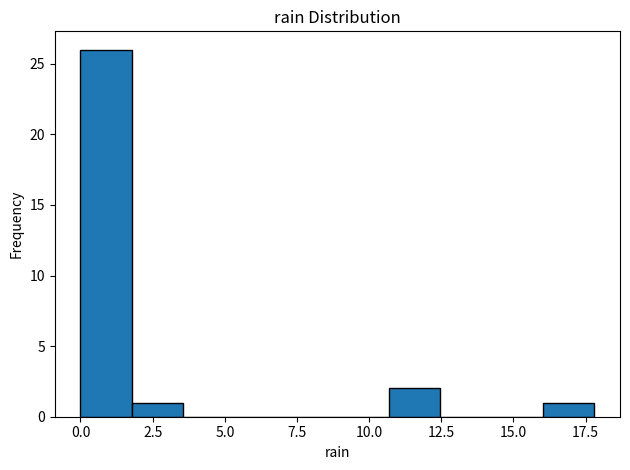

Read against the x-axis, roughly where is the centre of the tallest bar?

1.0